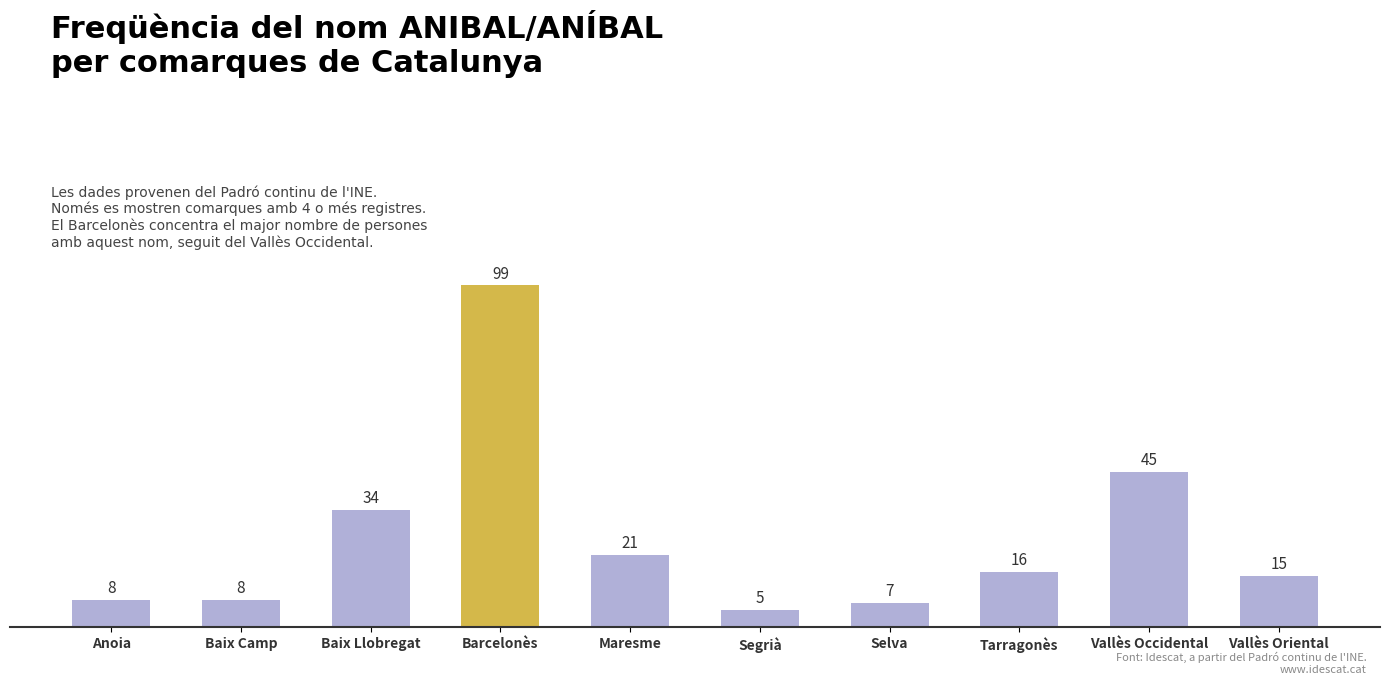

What position from the left is Baix Llobregat?

3